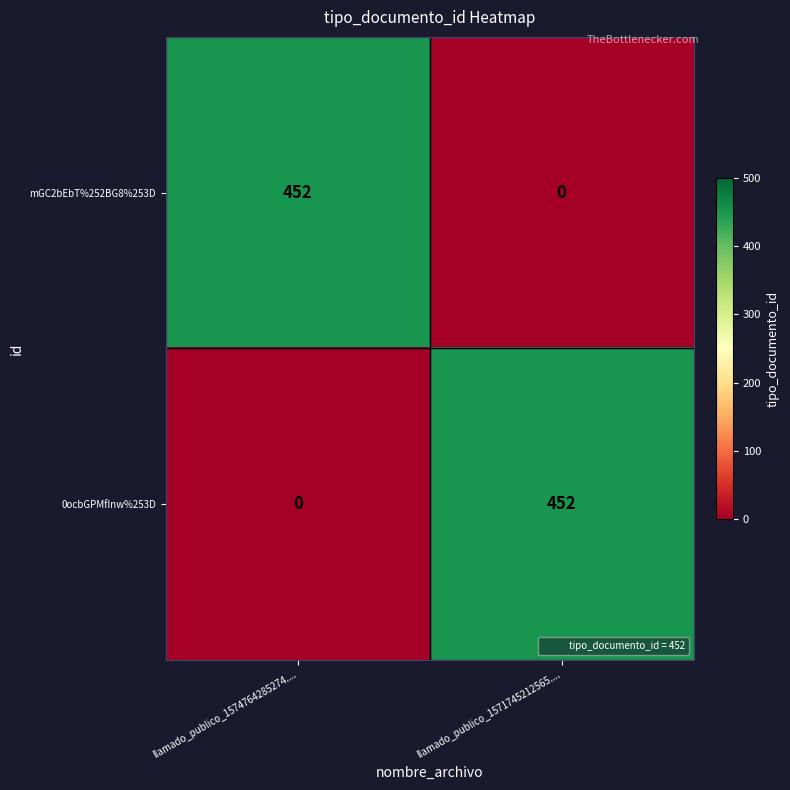

What is the difference between the maximum and minimum values in the mGC2bEbT%252BG8%253D series?

452